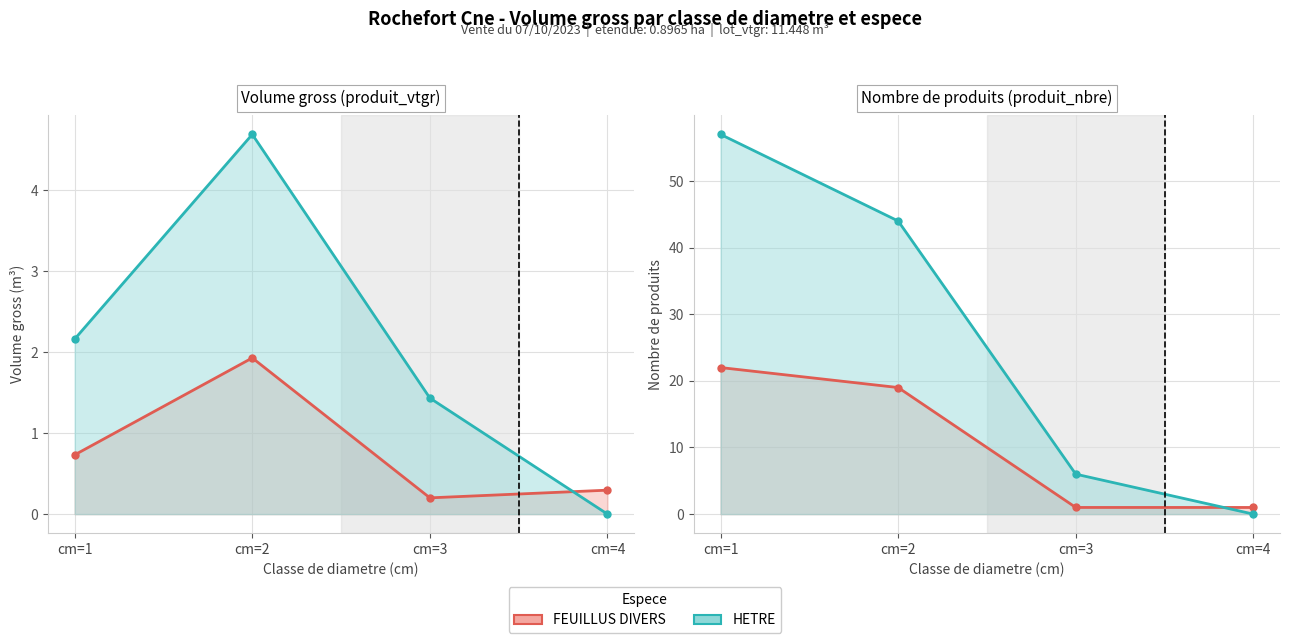

How many intersections are there between HETRE and FEUILLUS DIVERS?

1